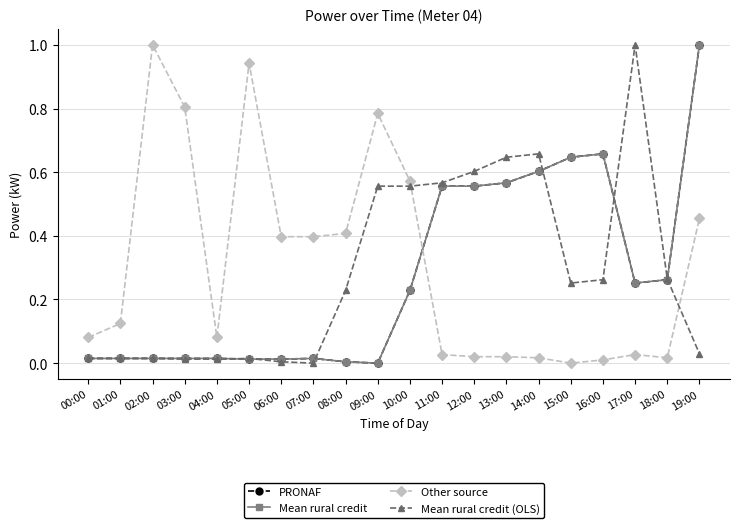

Reading left to right, what are all the values shown in this chart?

PRONAF: 00:00=0.0	01:00=0.0	02:00=0.0	03:00=0.0	04:00=0.0	05:00=0.0	06:00=0.0	07:00=0.0	08:00=0.0	09:00=0.0	10:00=0.2	11:00=0.6	12:00=0.6	13:00=0.6	14:00=0.6	15:00=0.6	16:00=0.7	17:00=0.3	18:00=0.3	19:00=1.0
Mean rural credit: 00:00=0.0	01:00=0.0	02:00=0.0	03:00=0.0	04:00=0.0	05:00=0.0	06:00=0.0	07:00=0.0	08:00=0.0	09:00=0.0	10:00=0.2	11:00=0.6	12:00=0.6	13:00=0.6	14:00=0.6	15:00=0.6	16:00=0.7	17:00=0.3	18:00=0.3	19:00=1.0
Other source: 00:00=0.1	01:00=0.1	02:00=1.0	03:00=0.8	04:00=0.1	05:00=0.9	06:00=0.4	07:00=0.4	08:00=0.4	09:00=0.8	10:00=0.6	11:00=0.0	12:00=0.0	13:00=0.0	14:00=0.0	15:00=0.0	16:00=0.0	17:00=0.0	18:00=0.0	19:00=0.5
Mean rural credit (OLS): 00:00=0.0	01:00=0.0	02:00=0.0	03:00=0.0	04:00=0.0	05:00=0.0	06:00=0.0	07:00=0.0	08:00=0.2	09:00=0.6	10:00=0.6	11:00=0.6	12:00=0.6	13:00=0.6	14:00=0.7	15:00=0.3	16:00=0.3	17:00=1.0	18:00=0.3	19:00=0.0